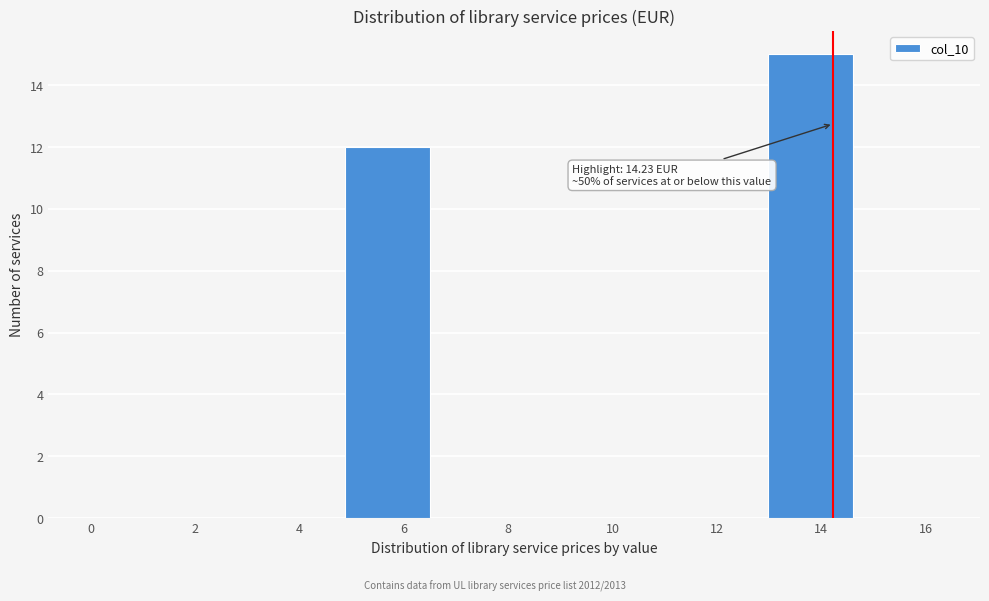

Which range on the x-axis has the tallest bar?

13.0 to 14.6